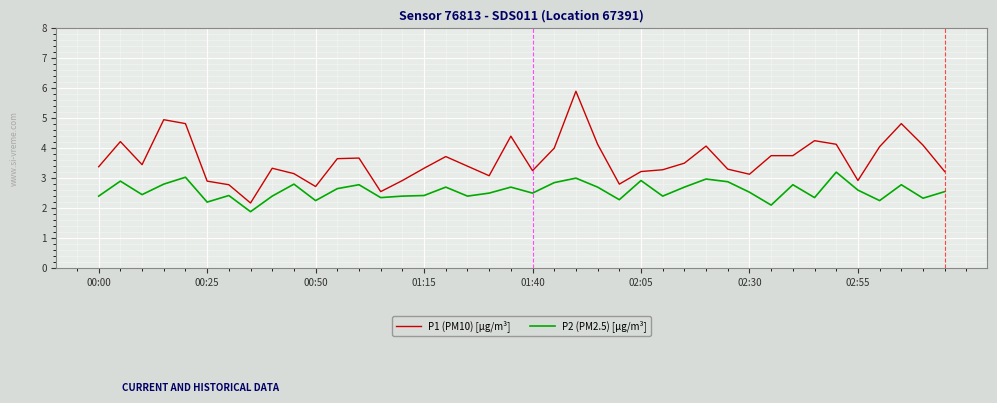

Which series has the largest range (max minus min)?

P1 (PM10) [µg/m³]